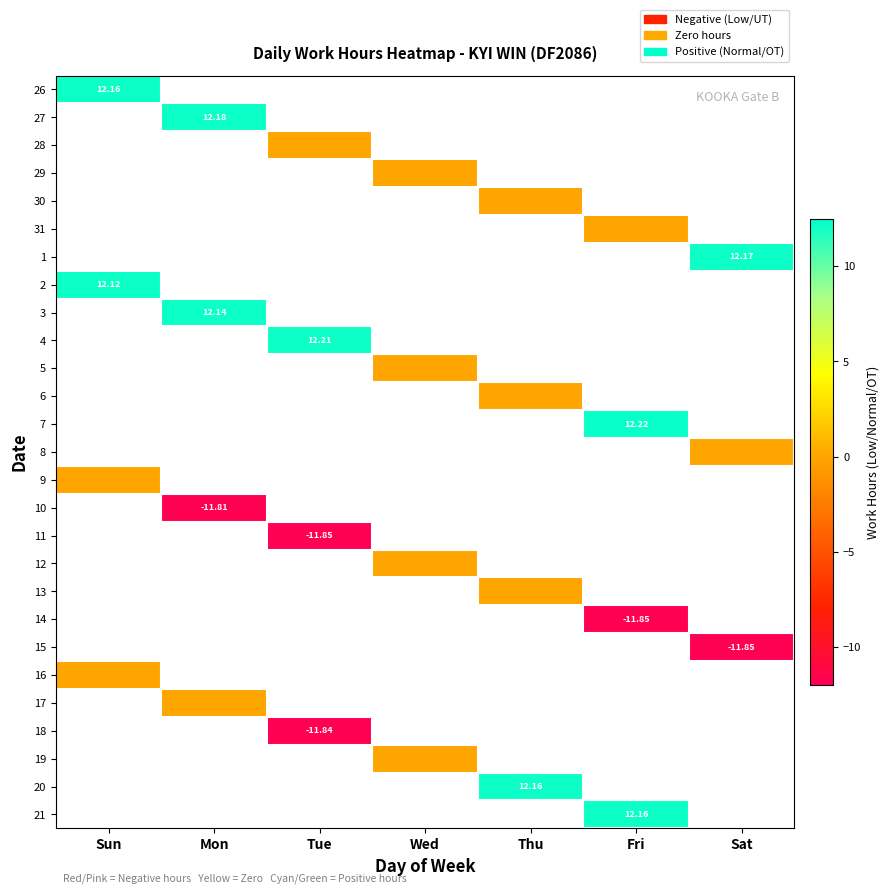

What is the smallest value displayed?

-11.8